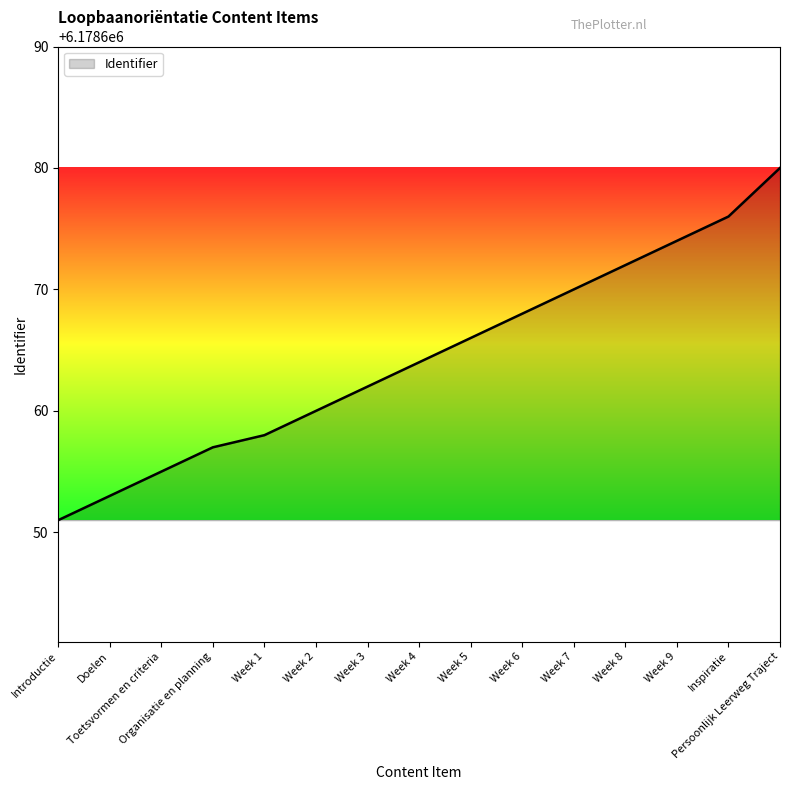

What is the difference between the maximum and minimum values?

29